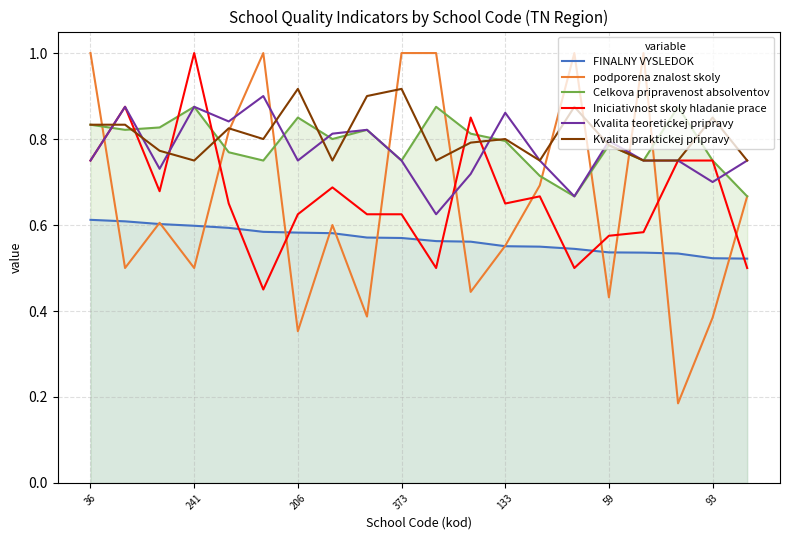

What is the greatest value displayed?

1.0